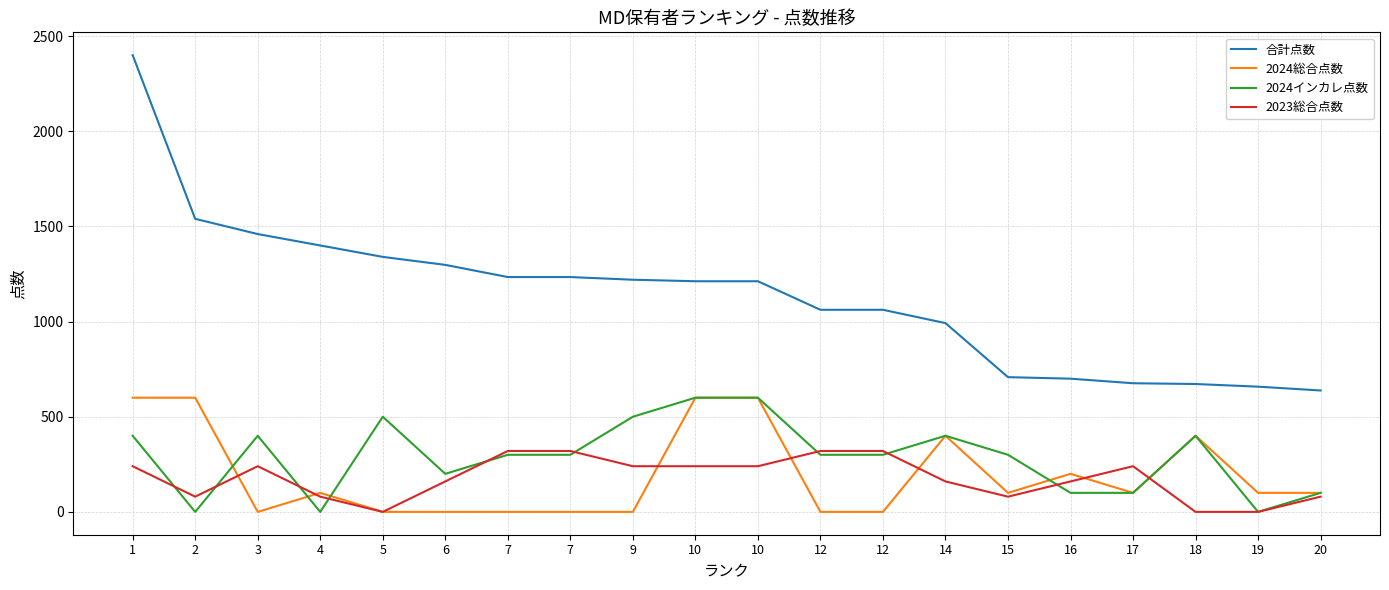

At which label does 合計点数 reach its peak?

1